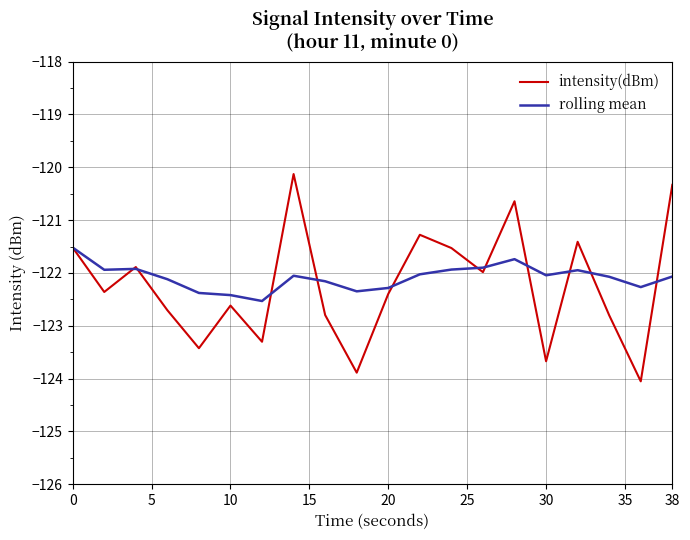

What is the difference between the maximum and second lowest values in the rolling mean series?

0.9